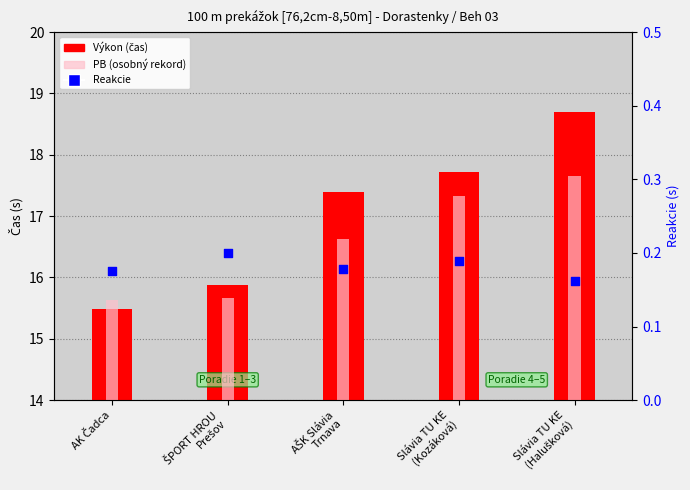

At which category is the sum across all series the highest?

Slávia TU KE
(Halušková)